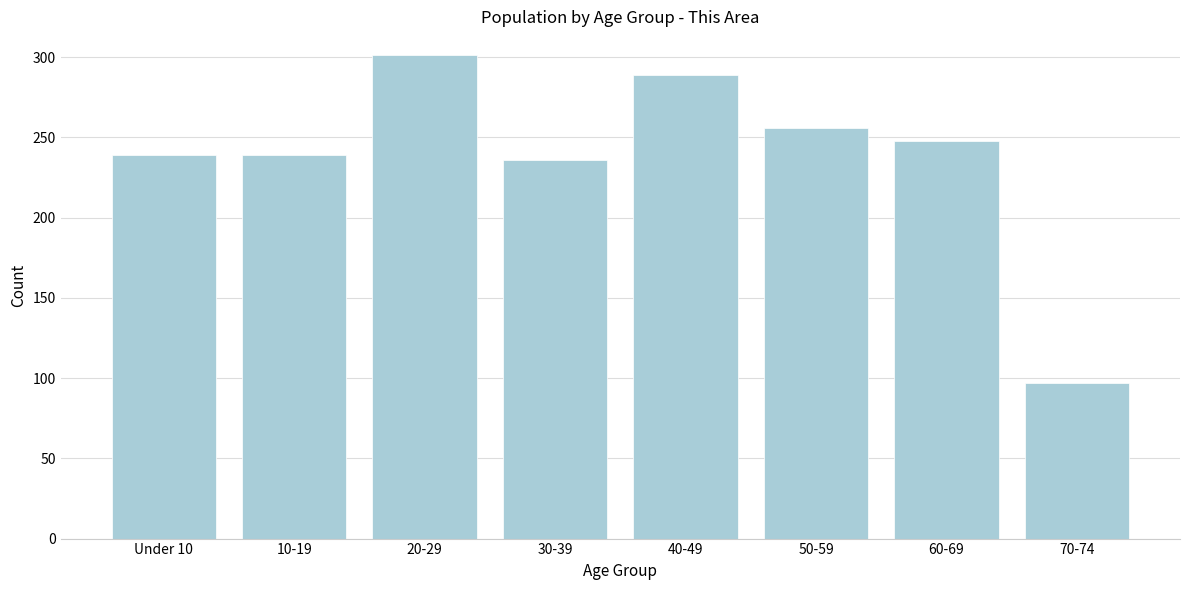

Reading left to right, what are all the values shown in this chart?

239	239	301	236	289	256	248	97